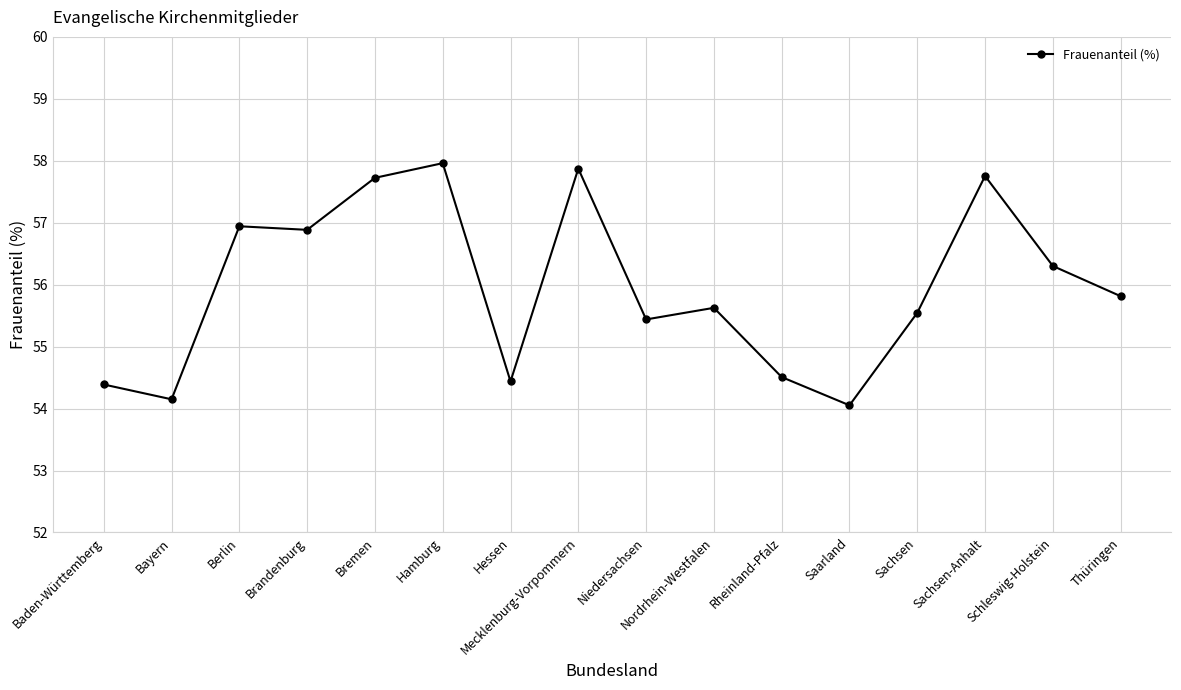

What is the greatest value displayed?

58.0